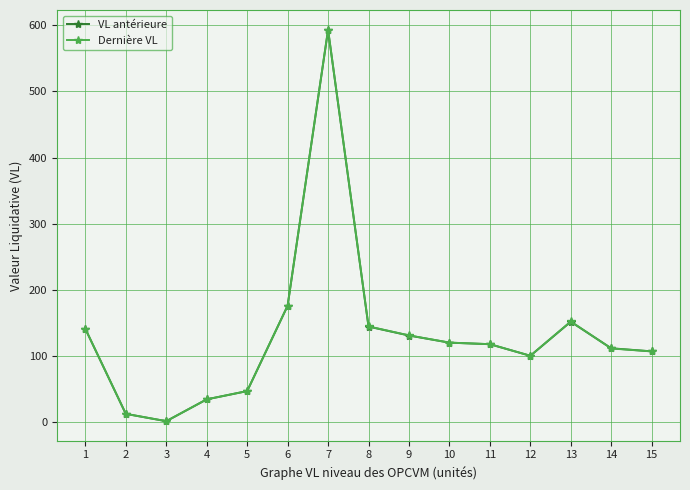

True or false: Dernière VL has a value of 593.7 at 7.

True